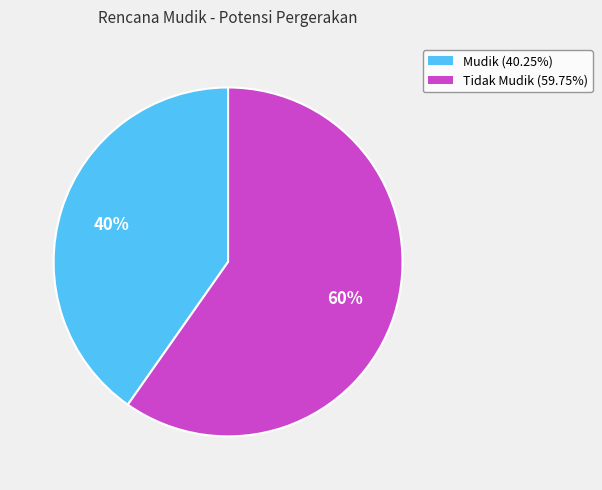

Is the sum of Tidak Mudik and Mudik greater than half?

Yes